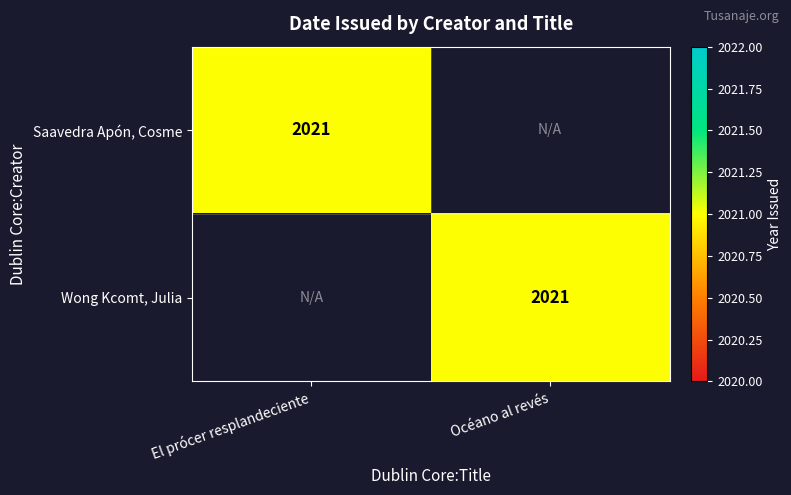

What is the maximum value for Saavedra Apón, Cosme?

2021